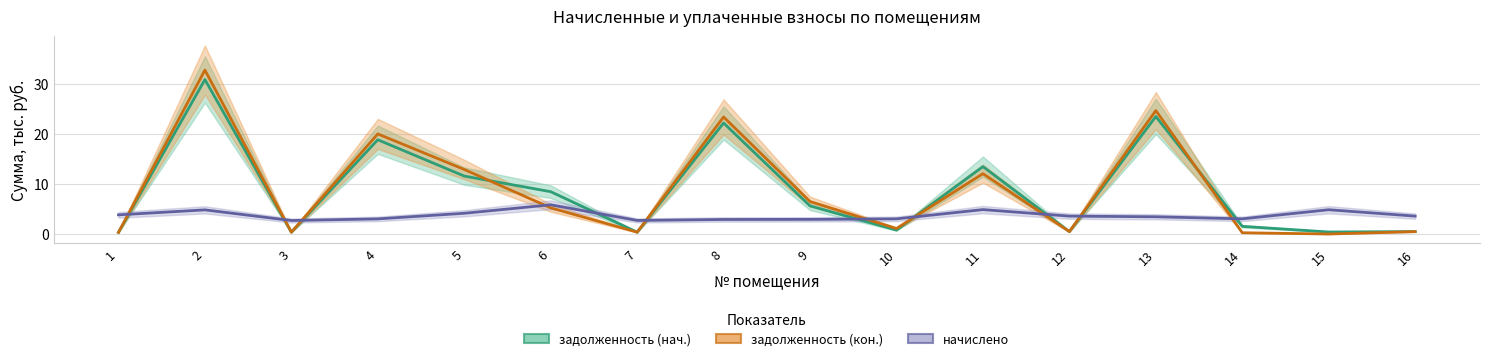

Where is the first local maximum for задолженность (кон.)?

2